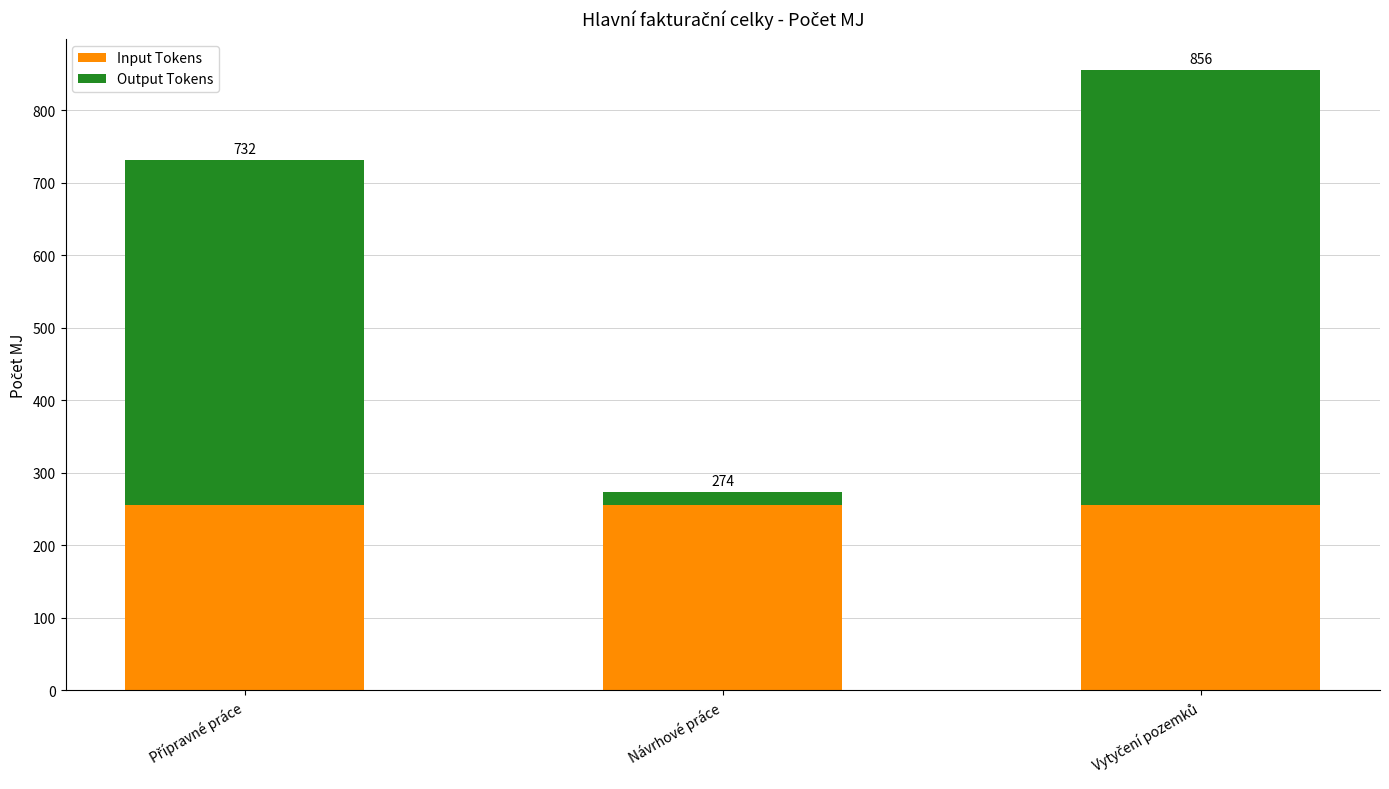

What are all the series names shown in the legend?

Input Tokens, Output Tokens